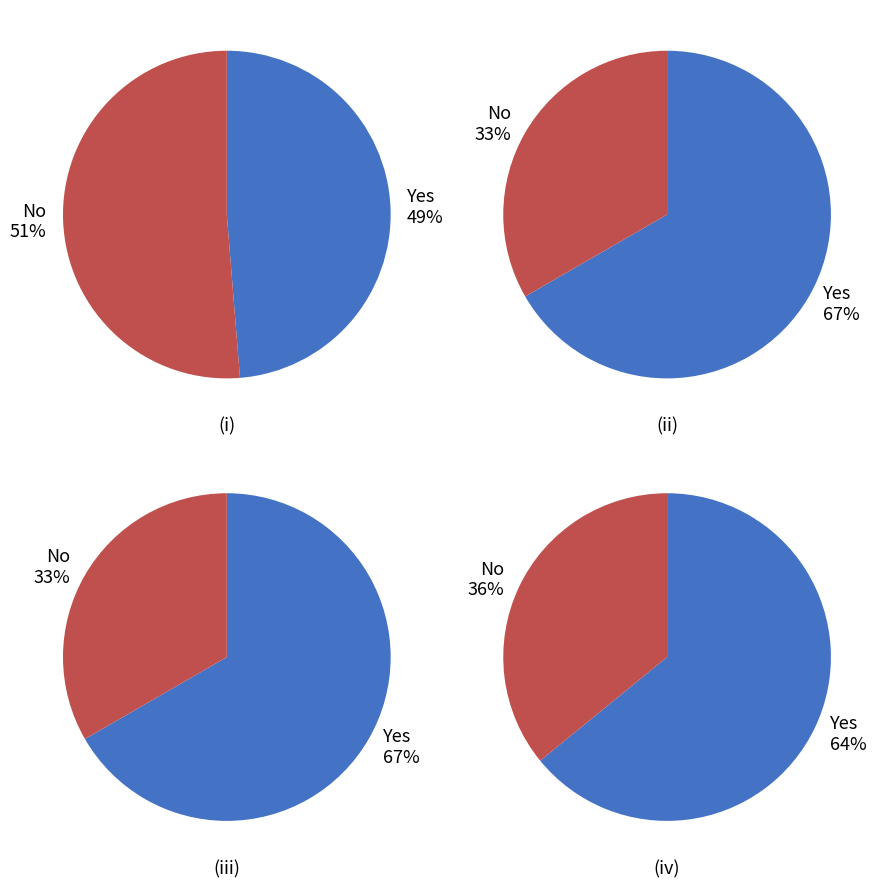

Does 1 account for over 50% of the chart?

No